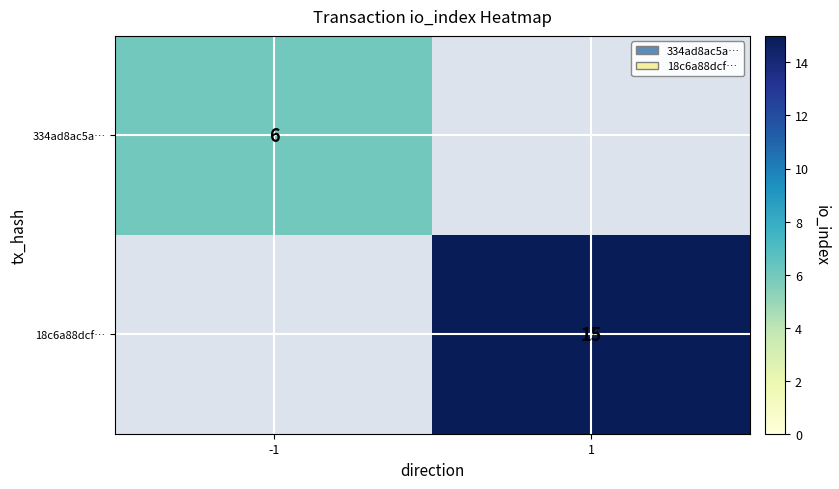

Is it true that 334ad8ac5a… equals 6 at -1?

True